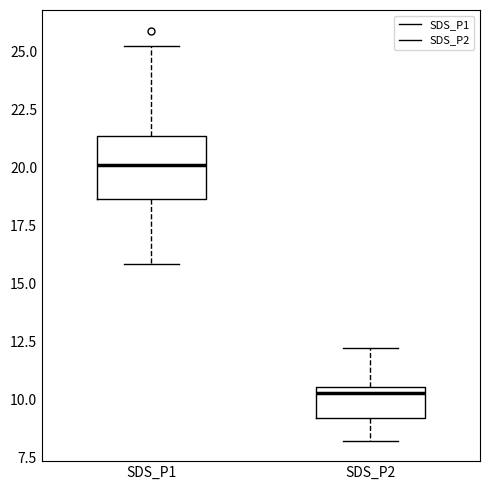

Reading left to right, read every box against the y-axis: the position of its median line, the range the box covers, and the ends of its whiskers. The values are not printed on the chart, so give them approximately, as read against the axis.

SDS_P1: median 20.0, box 18.5 to 21.5, whiskers 16.0 to 25.0
SDS_P2: median 10.5 (just below the box's upper edge), box 9.0 to 10.5, whiskers 8.0 to 12.0